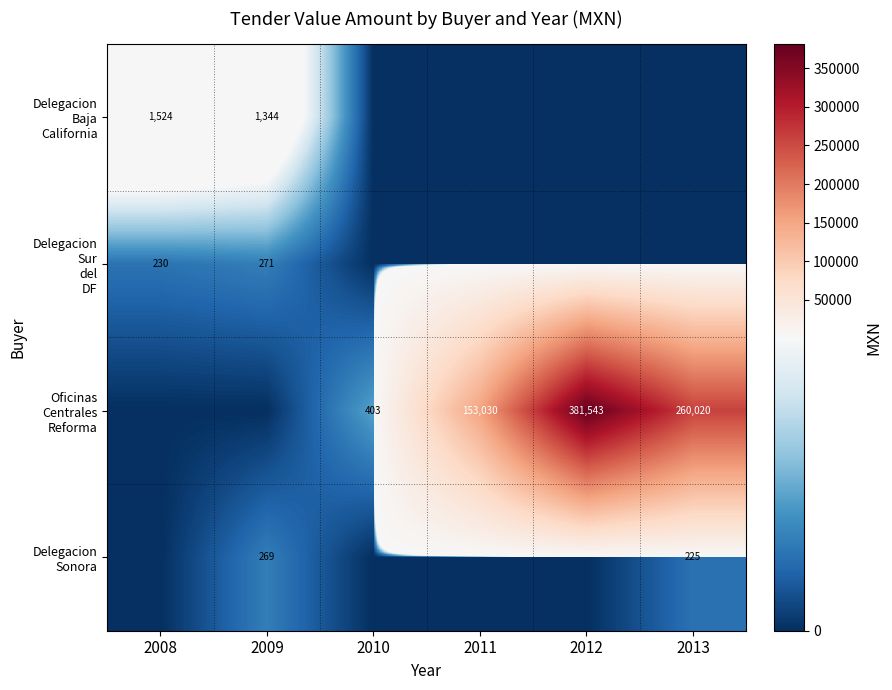

Which category has the lowest value in the Delegacion Baja California series?

2010